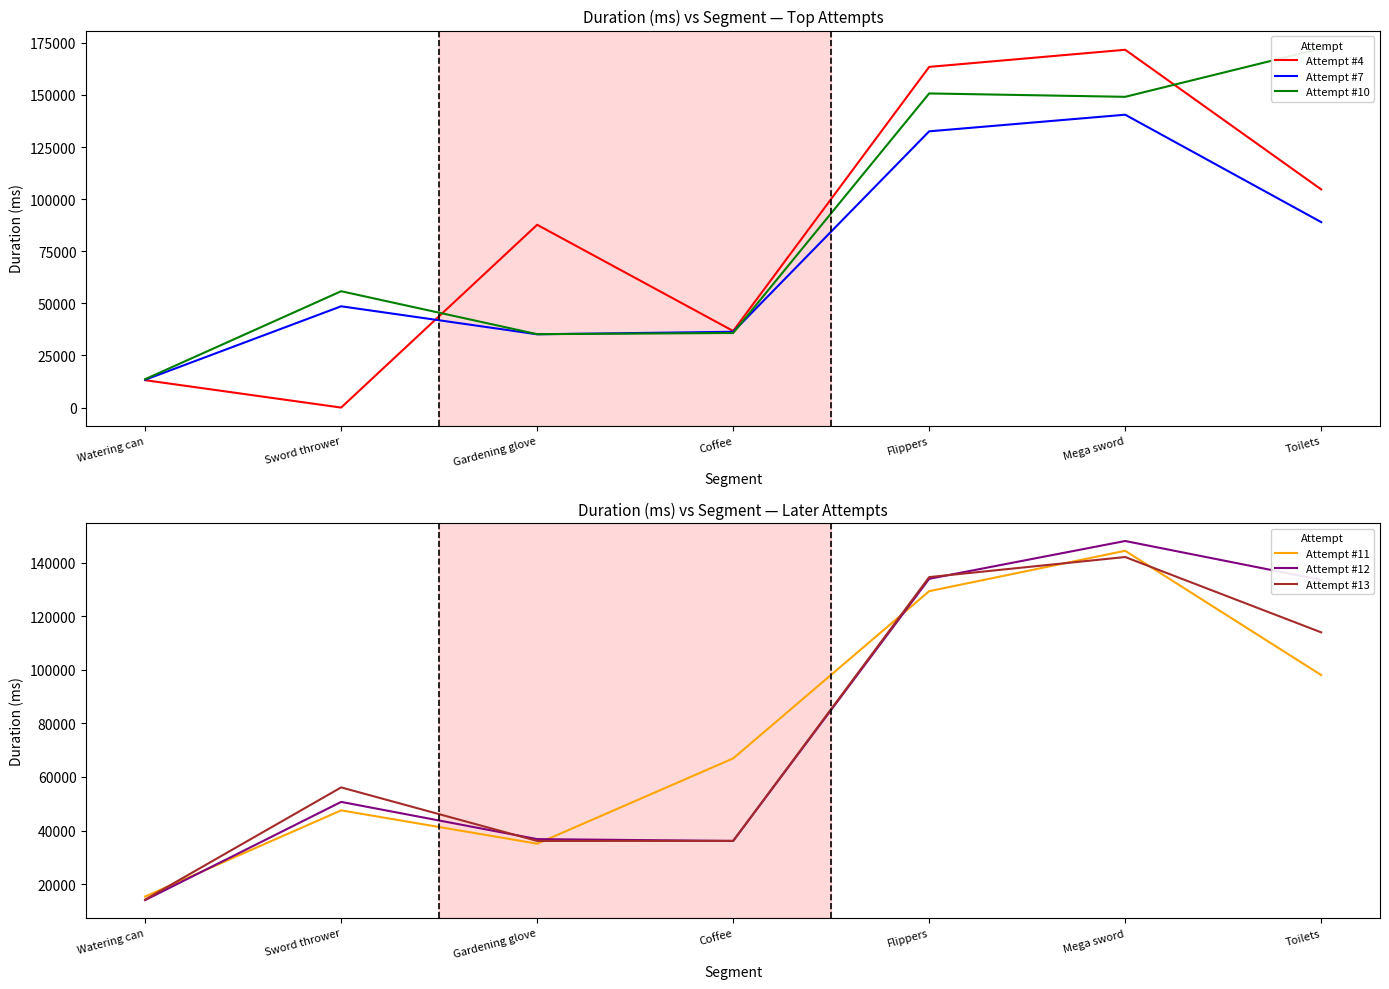

List the labels in order of Attempt #12 value, largest first.

Mega sword, Flippers, Toilets, Sword thrower, Gardening glove, Coffee, Watering can